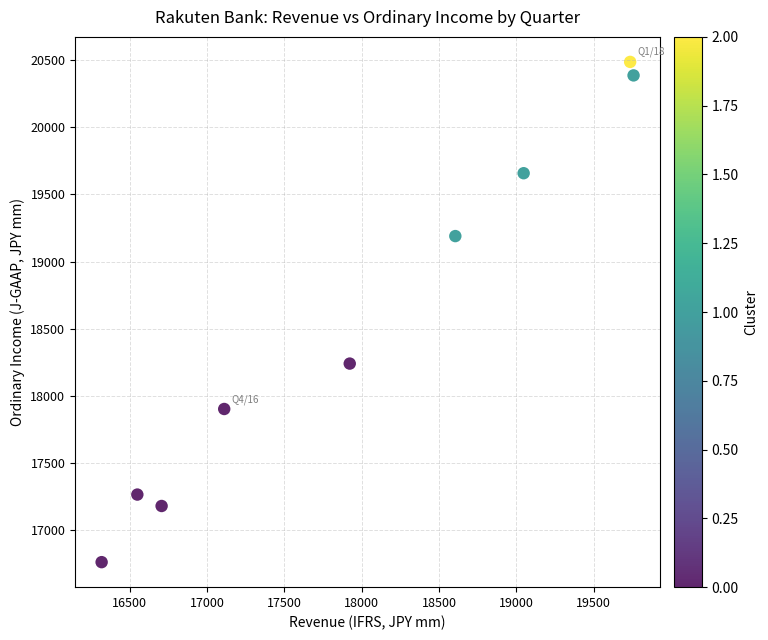

What is the range of Y values (max minus min)?

3723.5